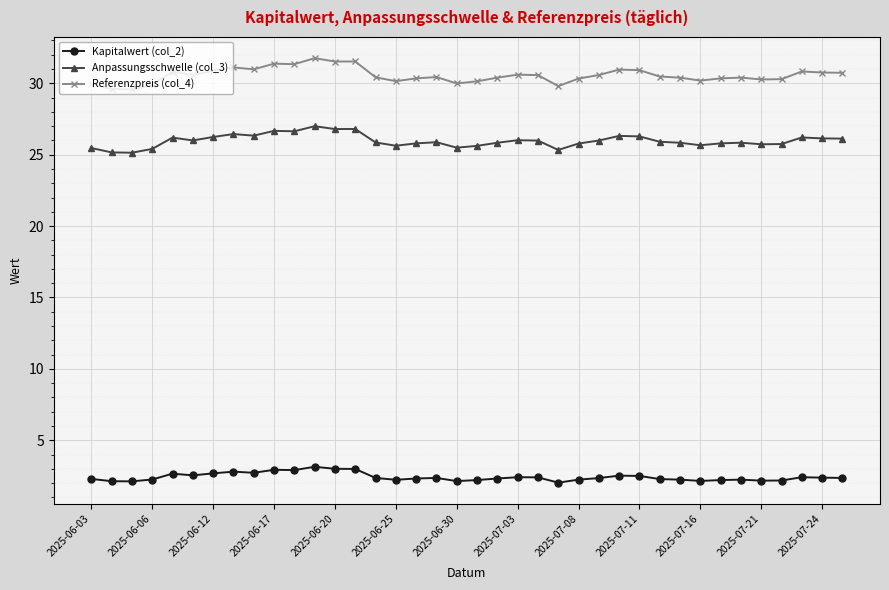

What is the difference between the second highest and minimum values in the Anpassungsschwelle (col_3) series?

1.7